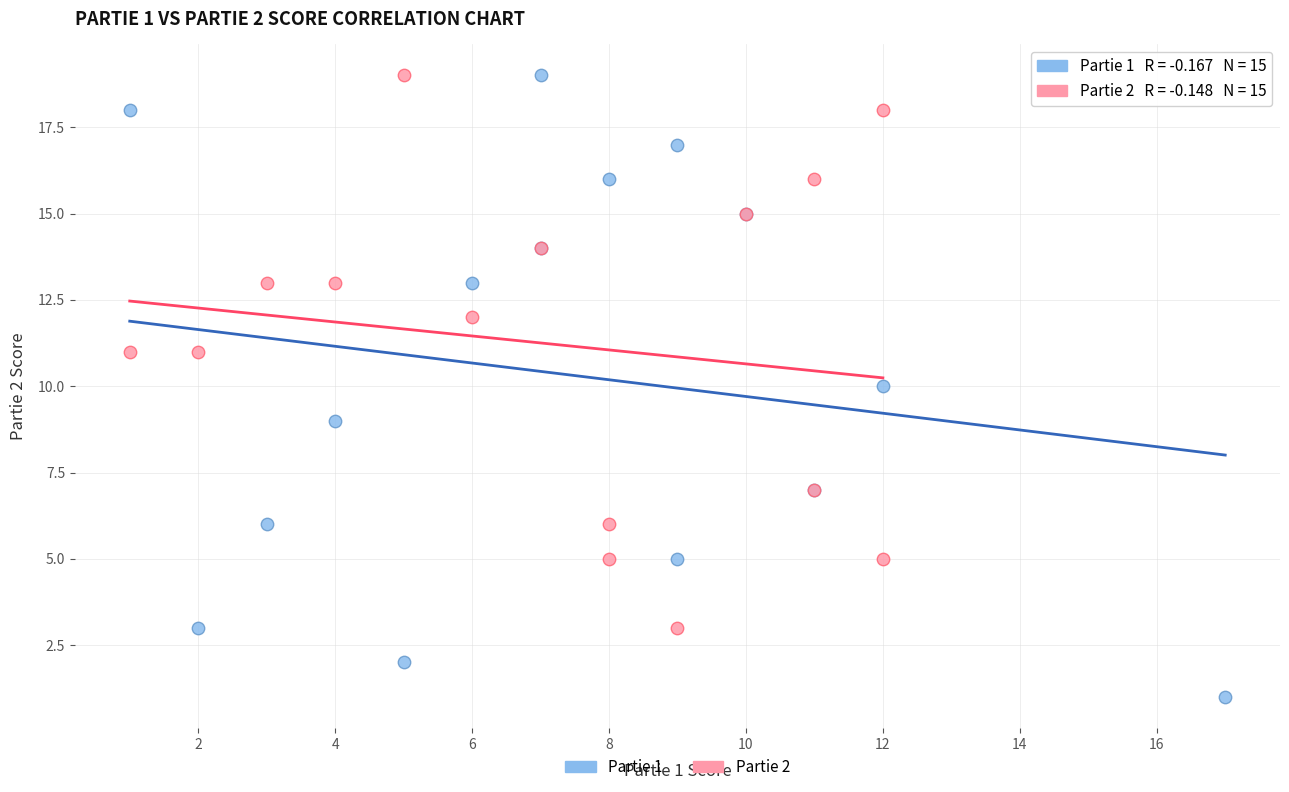

Which series reaches the minimum Y coordinate?

Partie 1